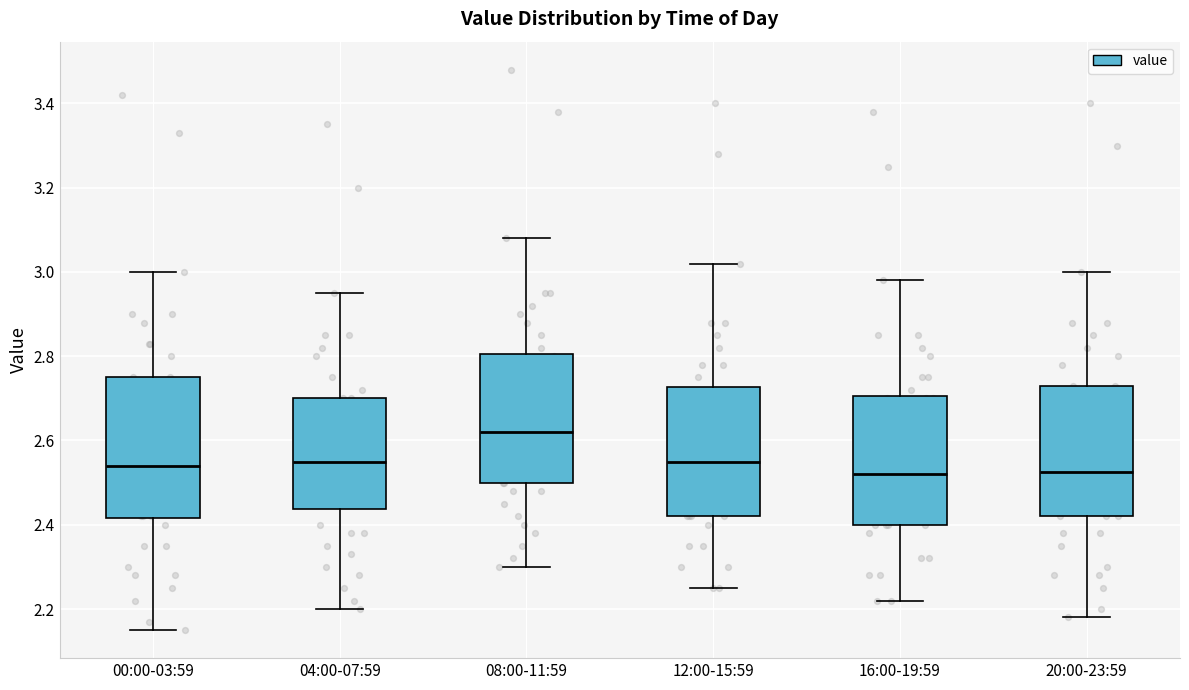

Which box is the tallest, from its lower edge to its upper edge?

00:00-03:59